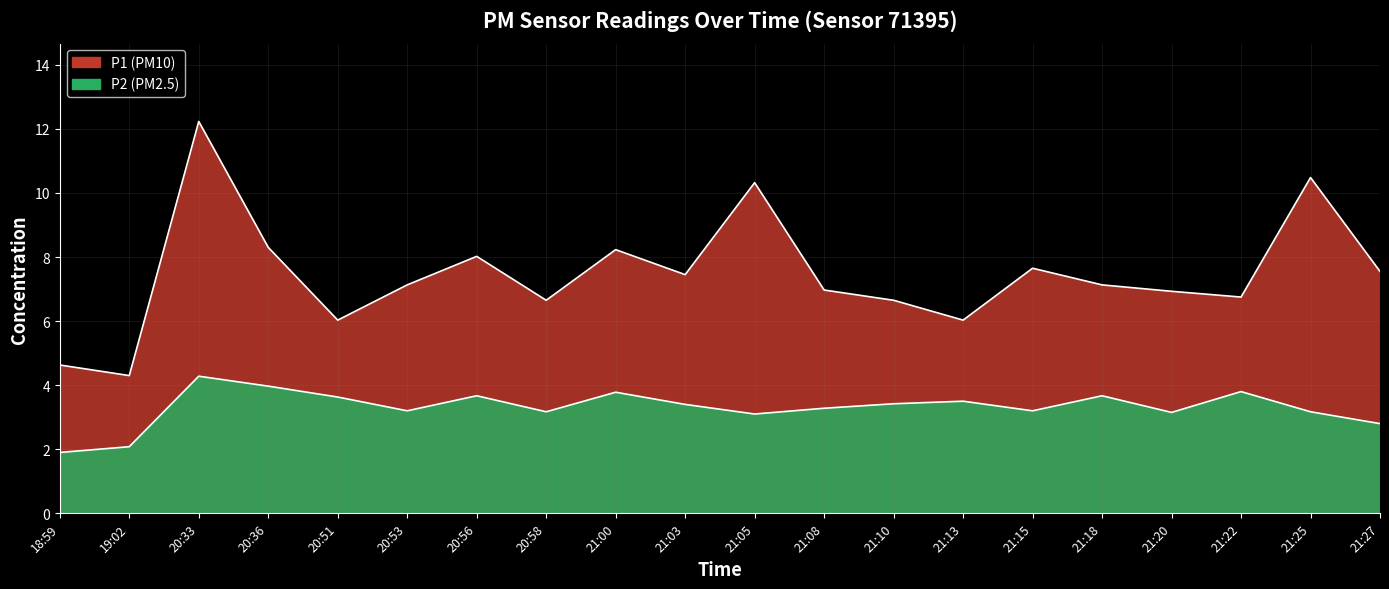

Reading right to left, list all the values displayed in this chart.

P1: 7.5	10.5	6.8	6.9	7.1	7.7	6.0	6.7	7.0	10.3	7.5	8.2	6.7	8.0	7.1	6.0	8.3	12.2	4.3	4.6
P2: 2.8	3.2	3.8	3.1	3.7	3.2	3.5	3.4	3.3	3.1	3.4	3.8	3.2	3.7	3.2	3.6	4.0	4.3	2.1	1.9